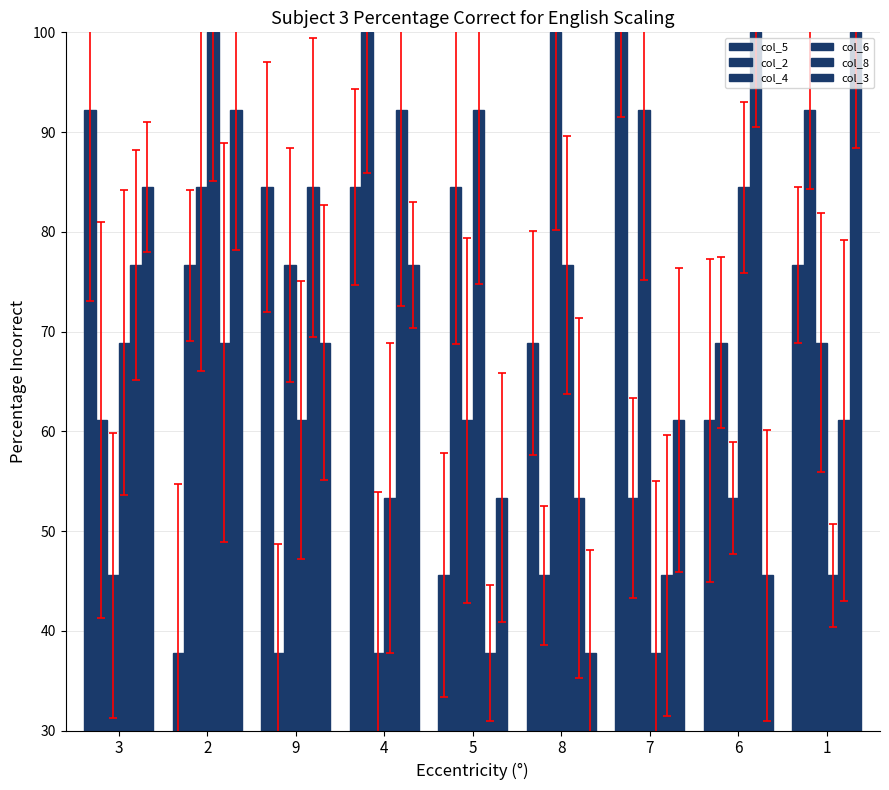

Between 2 and 6, which series saw the biggest shift?

col_3